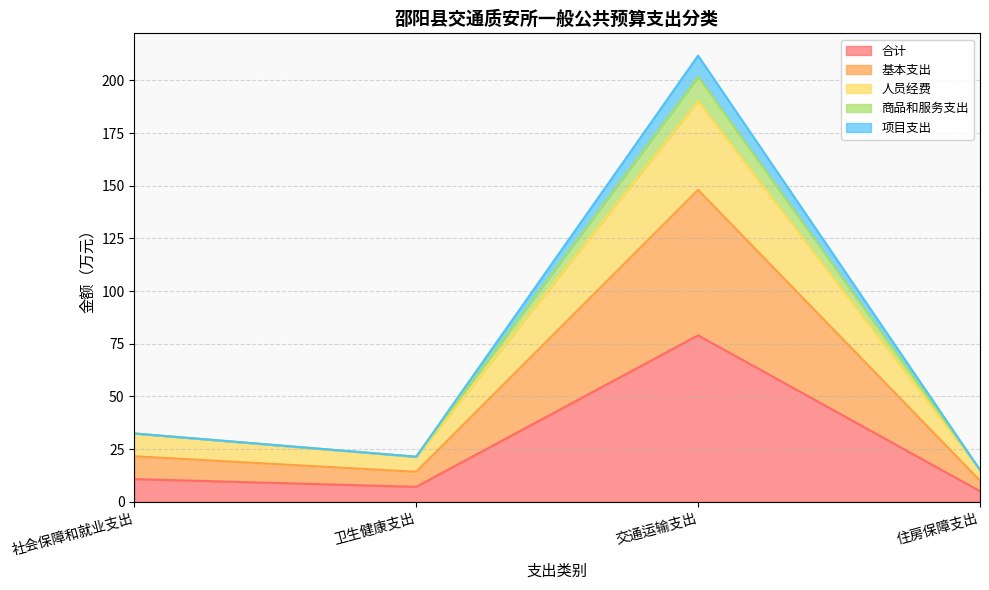

Reading left to right, list the values for the 合计 series.

社会保障和就业支出=10.8	卫生健康支出=7.1	交通运输支出=79.0	住房保障支出=5.1